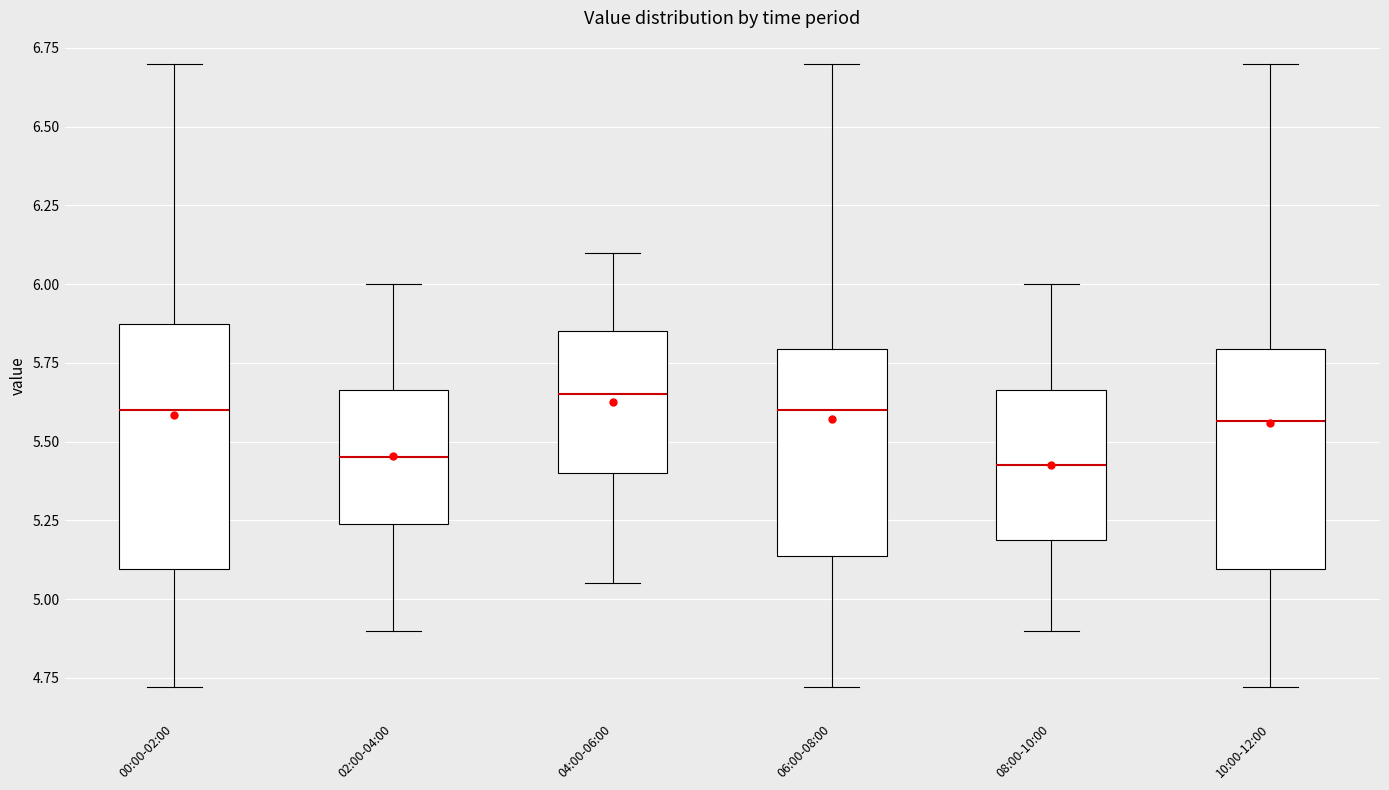

Reading left to right, read every box against the y-axis: the position of its median line, the range the box covers, and the ends of its whiskers. The values are not printed on the chart, so give them approximately, as read against the axis.

00:00-02:00: median 5.60, box 5.10 to 5.85, whiskers 4.70 to 6.70
02:00-04:00: median 5.45, box 5.25 to 5.65, whiskers 4.90 to 6.00
04:00-06:00: median 5.65, box 5.40 to 5.85, whiskers 5.05 to 6.10
06:00-08:00: median 5.60, box 5.15 to 5.80, whiskers 4.70 to 6.70
08:00-10:00: median 5.45, box 5.20 to 5.65, whiskers 4.90 to 6.00
10:00-12:00: median 5.55, box 5.10 to 5.80, whiskers 4.70 to 6.70